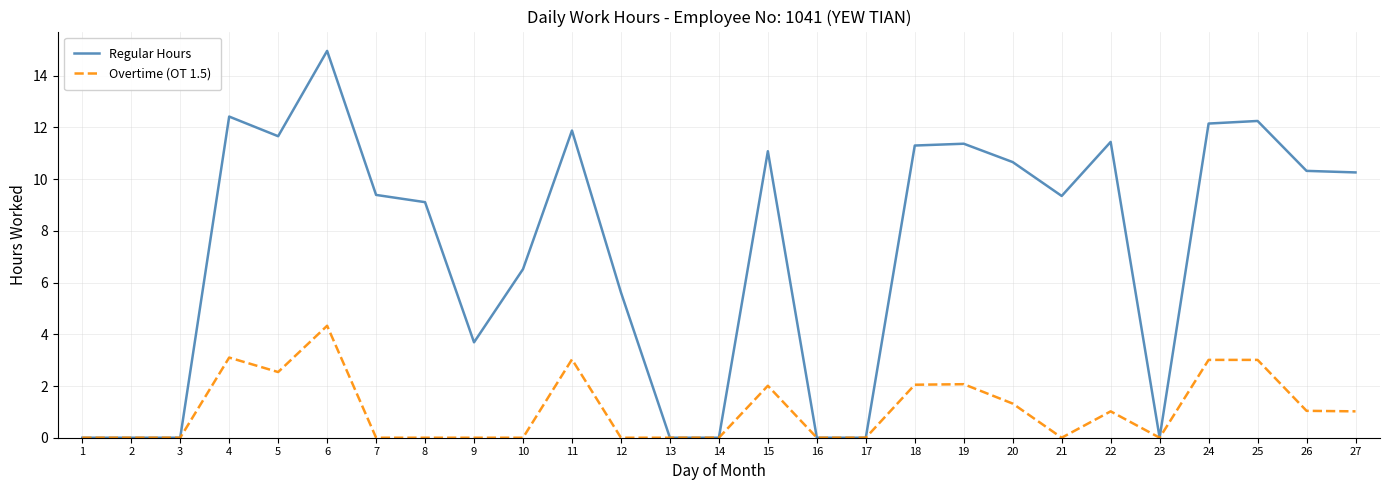

Is the value of Overtime (OT 1.5) at 1 greater than the value of Regular Hours at 11?

No